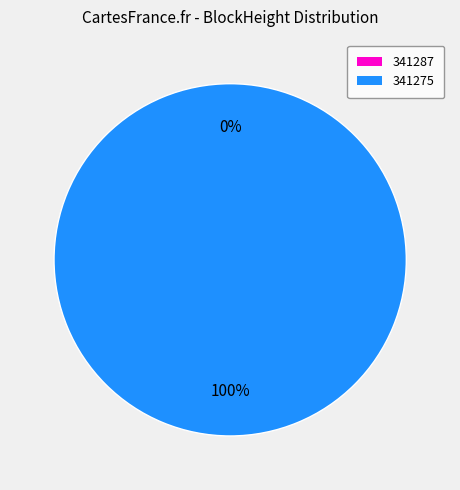

To the nearest percent, what portion does 341275 represent?

100%